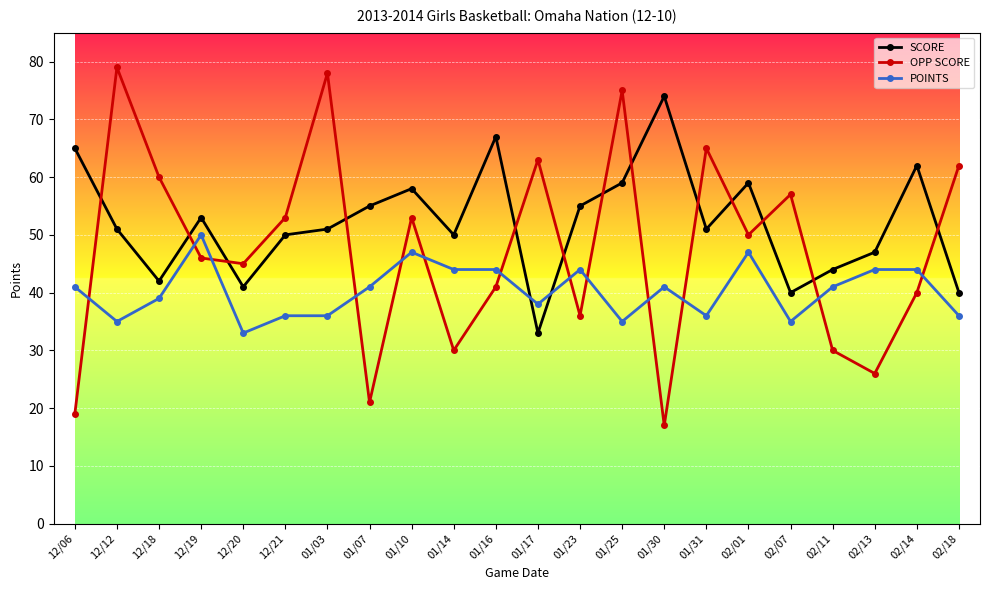

What is the difference between the highest and lowest values at 01/03?

42